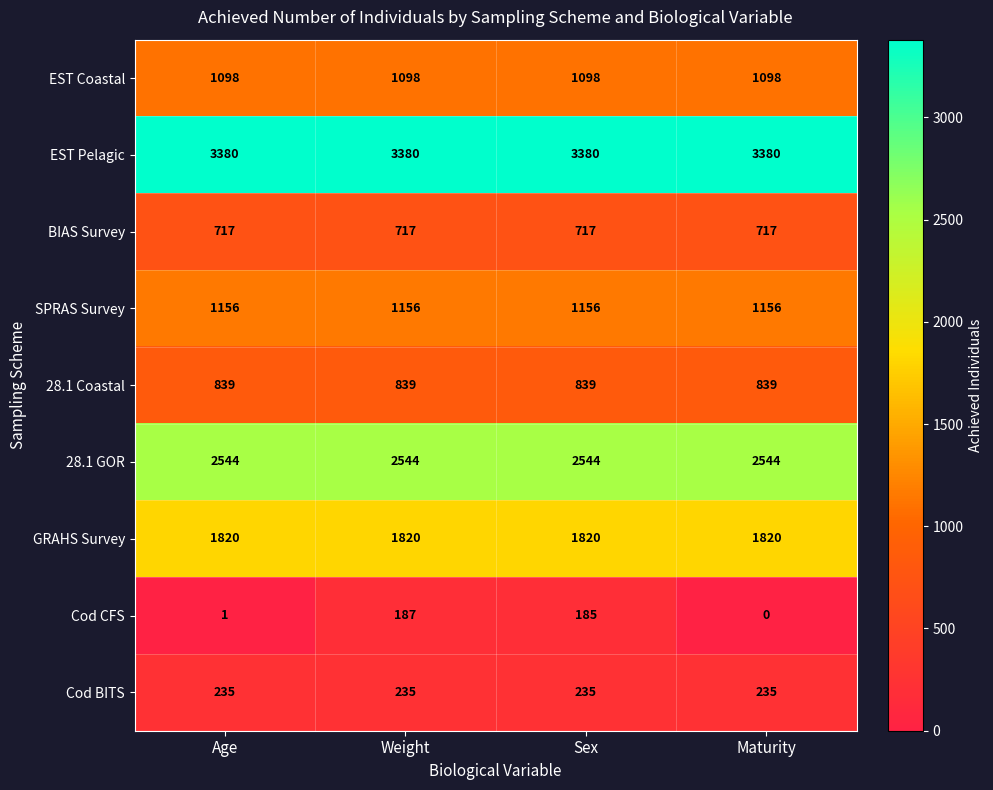

True or false: 28.1 GOR has a value of 688 at Weight.

False